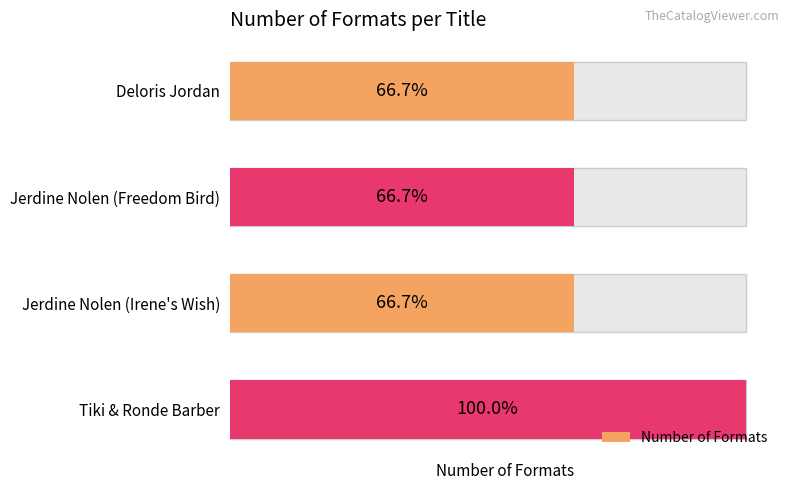

What is the ratio of the value at Tiki & Ronde Barber to the value at Deloris Jordan?

1.5